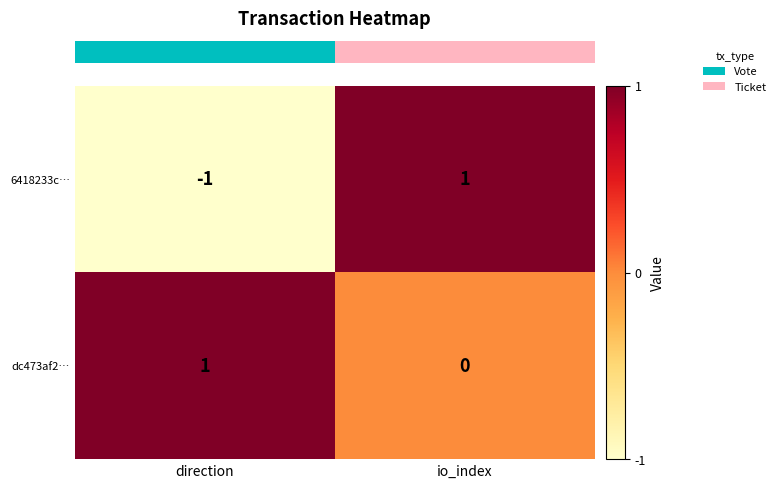

Rank the series by their average value, from highest to lowest.

dc473af2…, 6418233c…